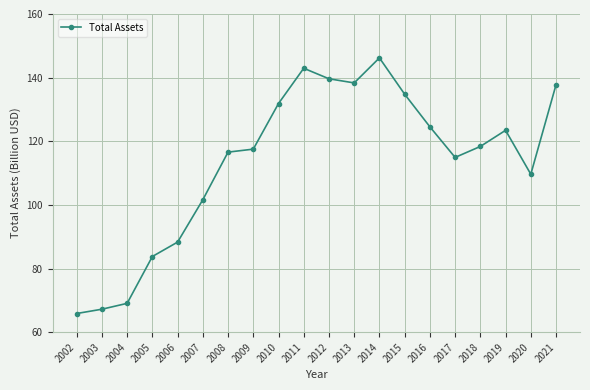

Does the chart display data point markers on the line(s)?

Yes